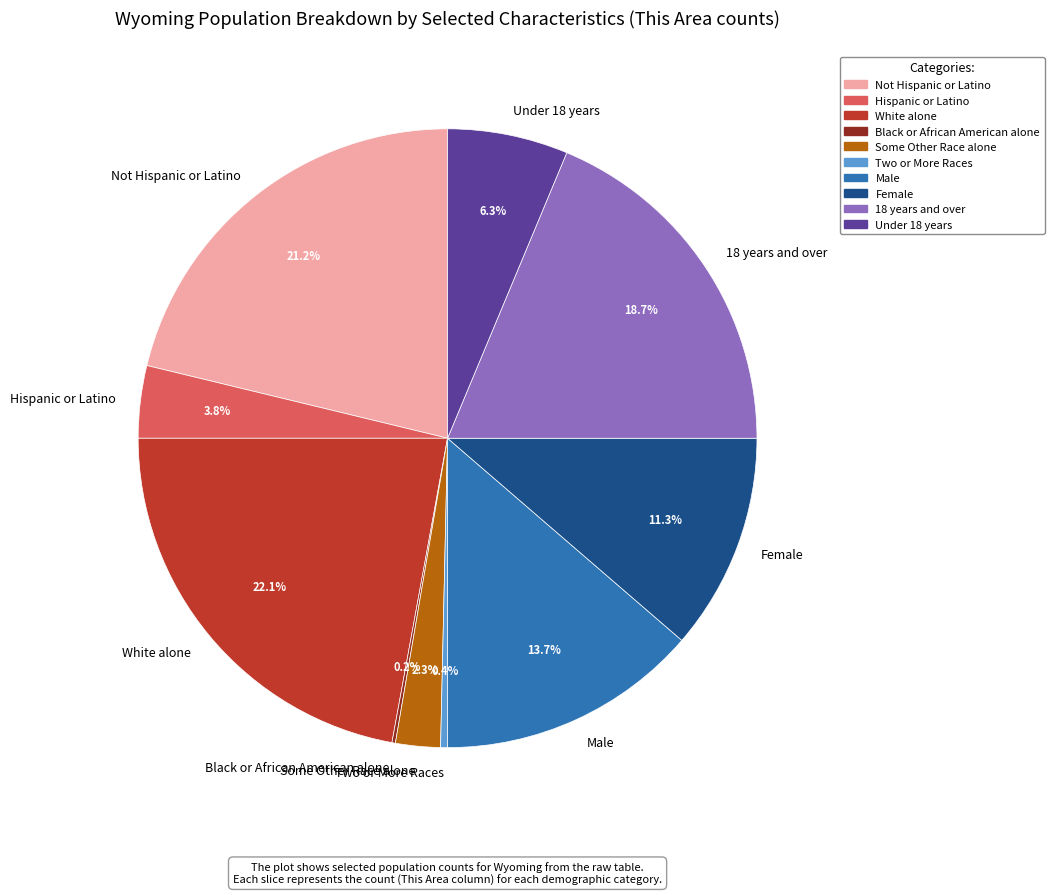

To the nearest percent, what percentage of the pie is White alone?

22%